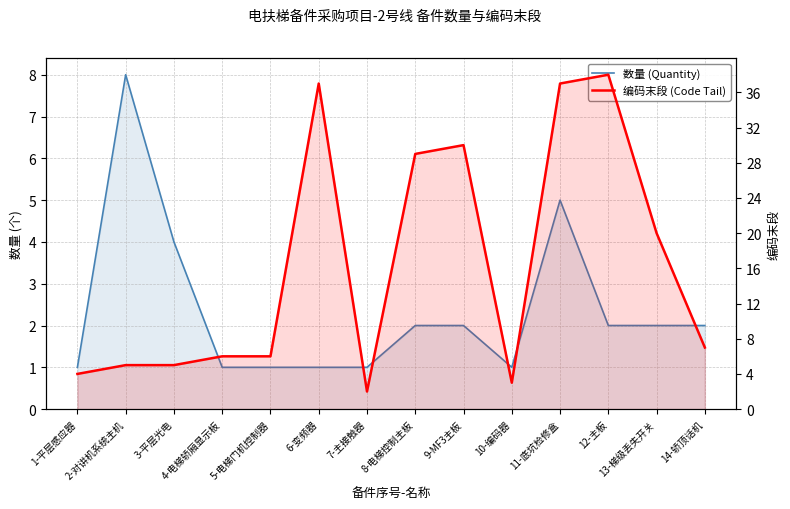

The value of 数量 (Quantity) at 12-主板 is 3. True or false?

False